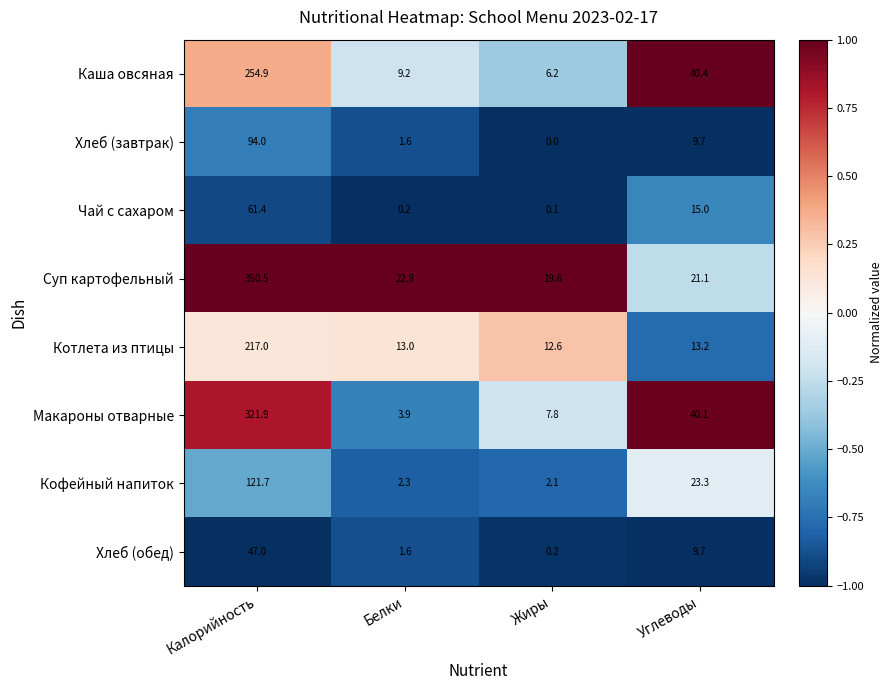

What is the sum of all Каша овсяная values?

310.7